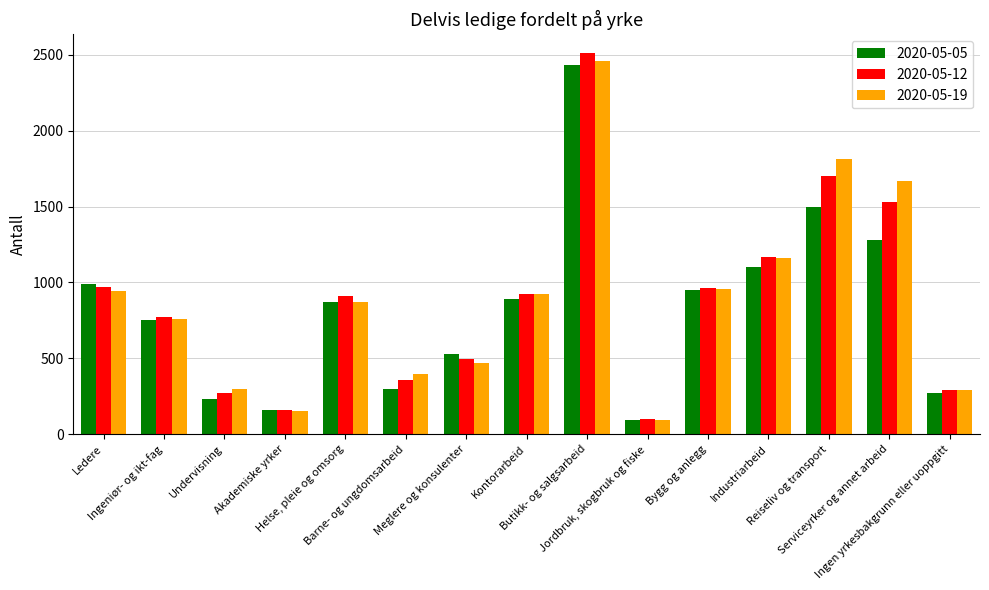

List the series in order of their peak value, lowest first.

2020-05-05, 2020-05-19, 2020-05-12